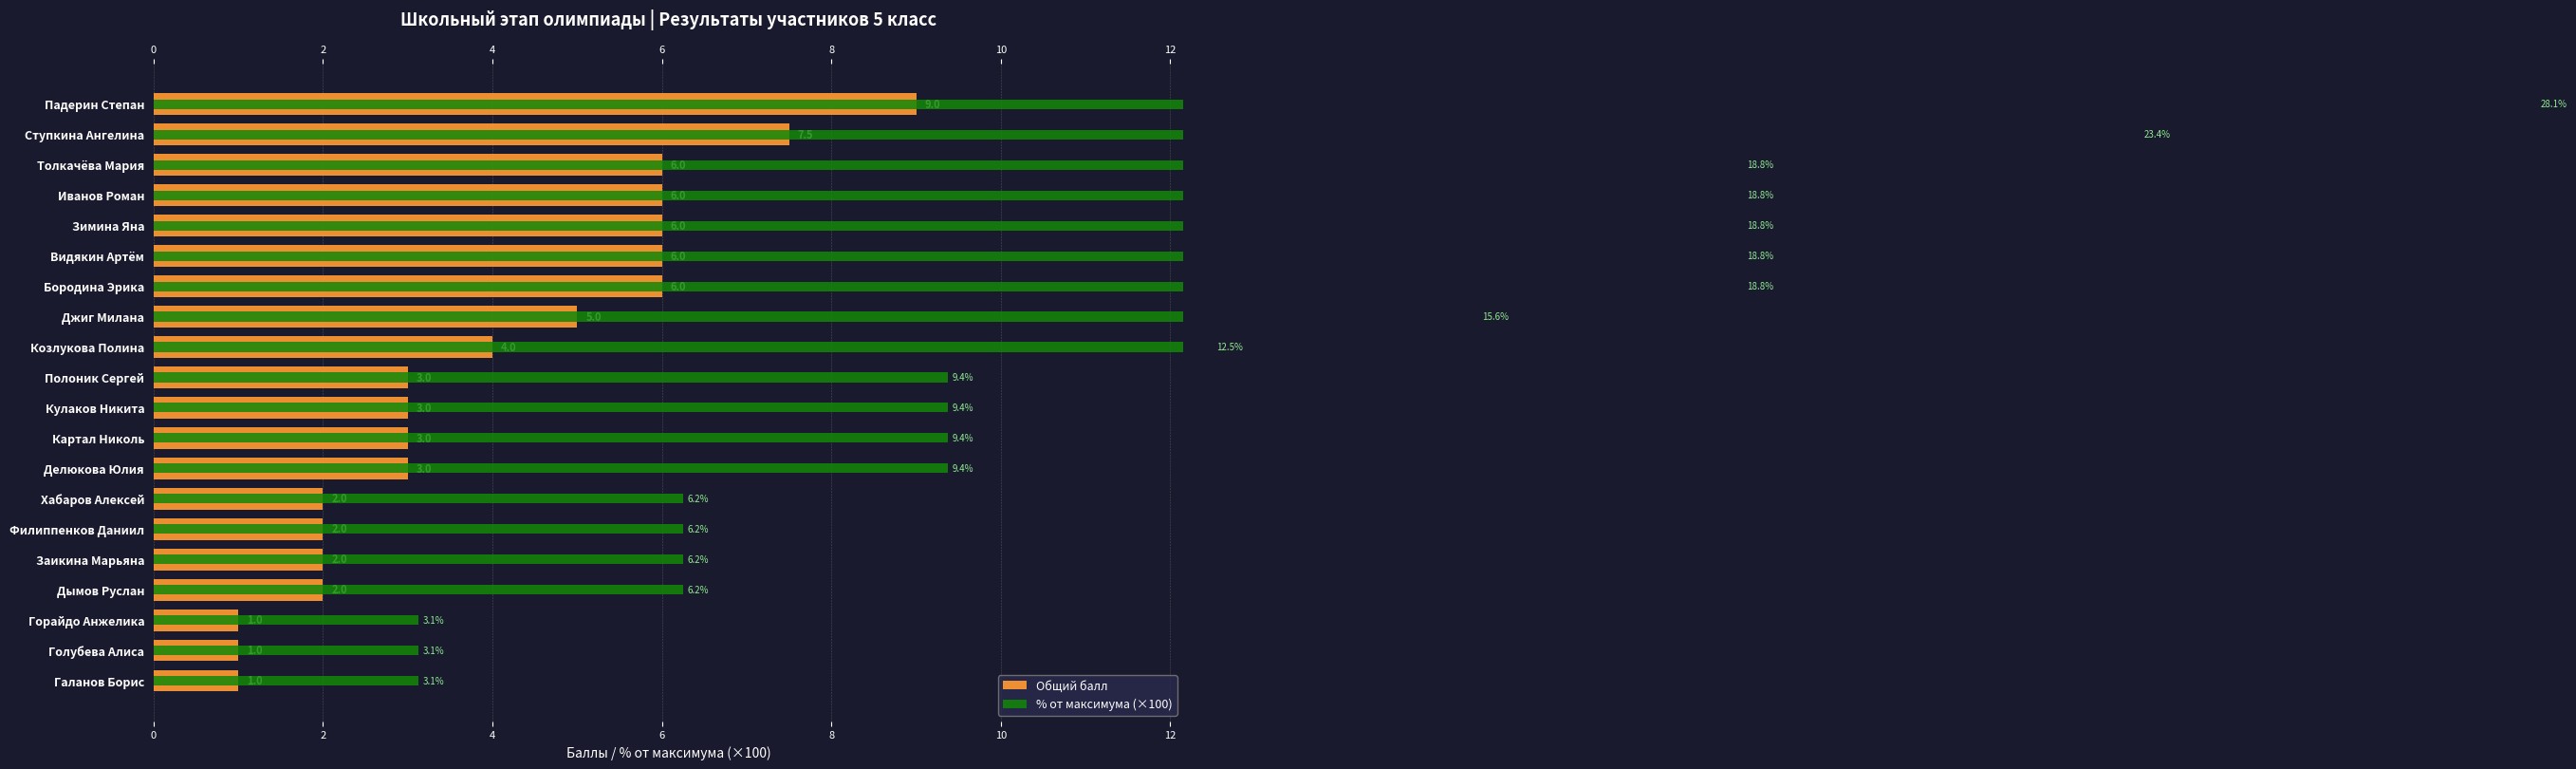

Reading left to right, list all the values displayed in this chart.

Общий балл: 0=9.0	2=7.5	4=6.0	6=6.0	8=6.0	10=6.0	12=6.0	14=5.0	0=4.0	2=3.0	4=3.0	6=3.0	8=3.0	10=2.0	12=2.0	14=2.0	16=2.0	17=1.0	18=1.0	19=1.0
% от максимума (×100): 0=28.1	2=23.4	4=18.8	6=18.8	8=18.8	10=18.8	12=18.8	14=15.6	0=12.5	2=9.4	4=9.4	6=9.4	8=9.4	10=6.2	12=6.2	14=6.2	16=6.2	17=3.1	18=3.1	19=3.1